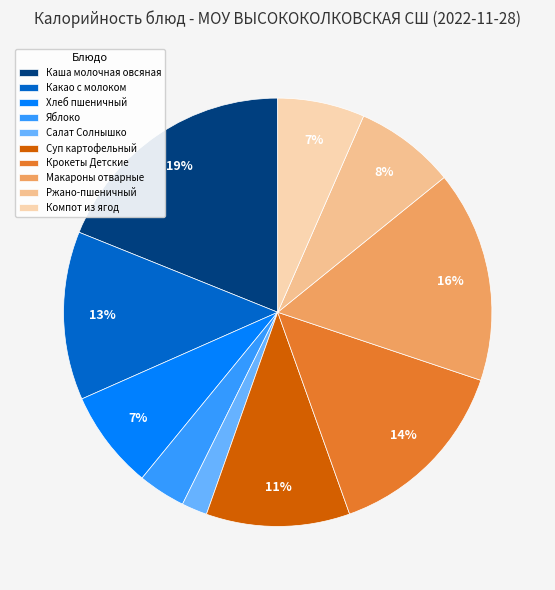

Does Крокеты Детские account for over 50% of the chart?

No